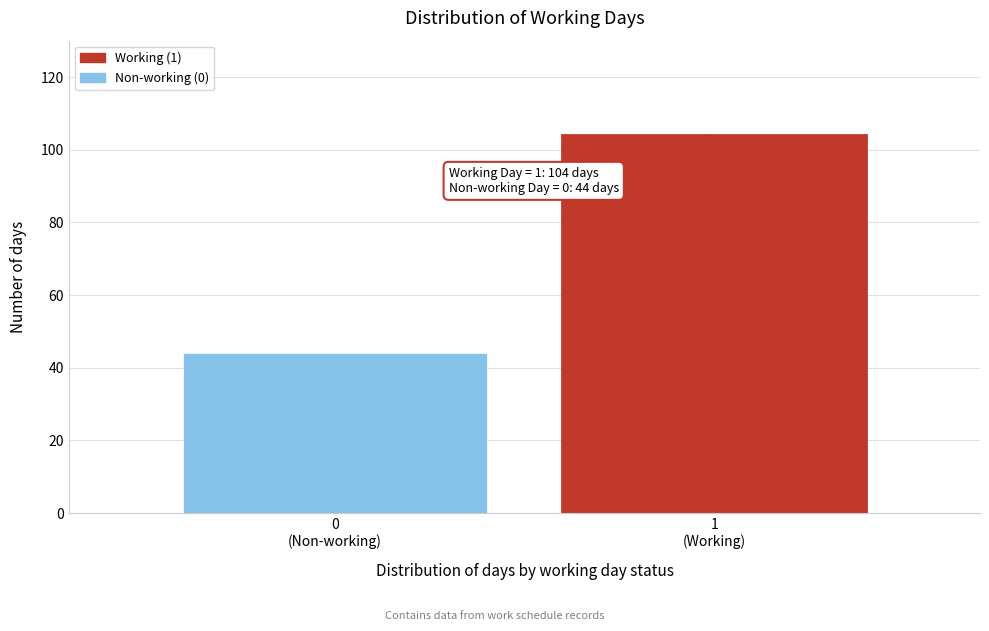

Reading left to right, what are all the values shown in this chart?

44	104